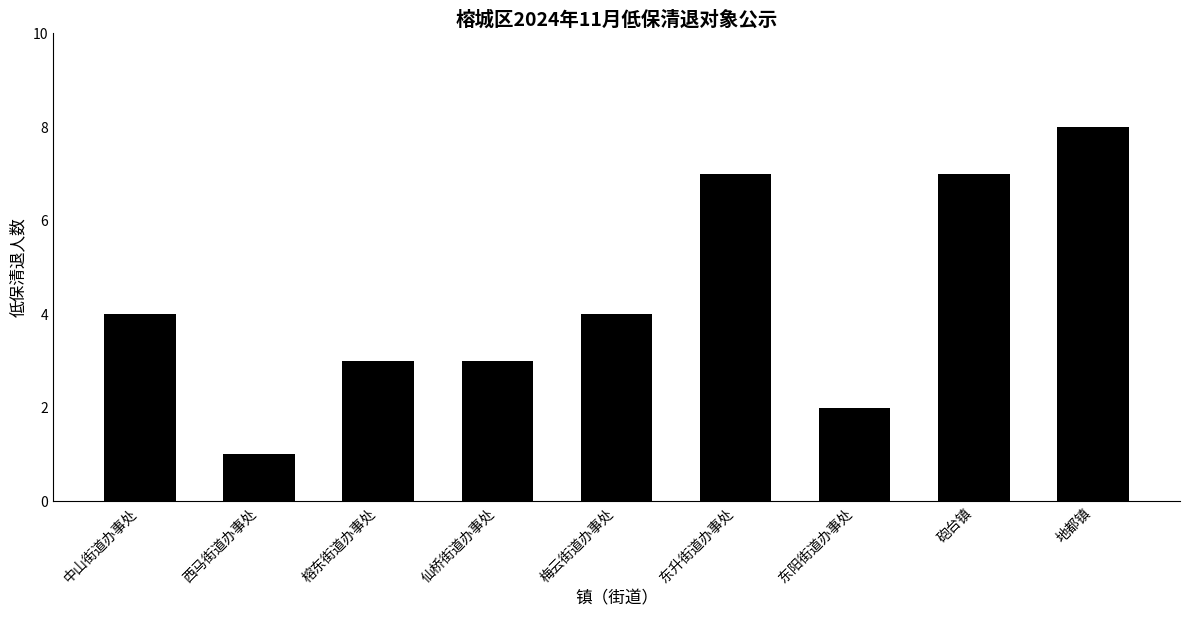

What position from the left is 地都镇?

9